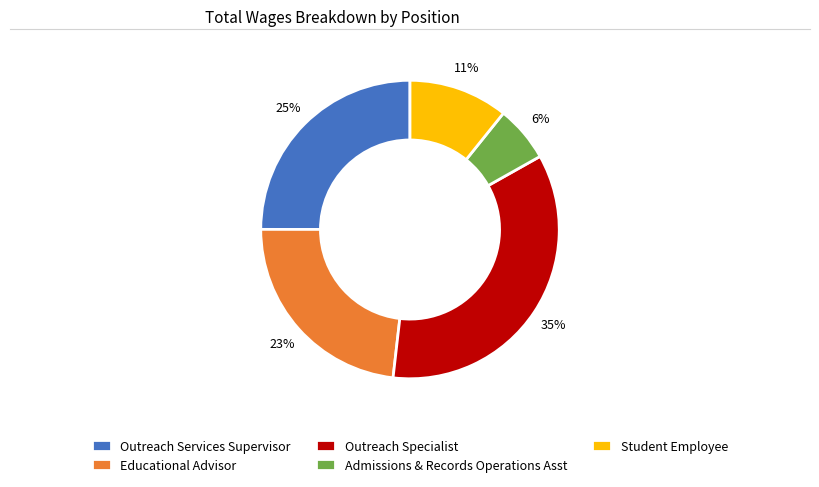

How many segments does this pie chart have?

5